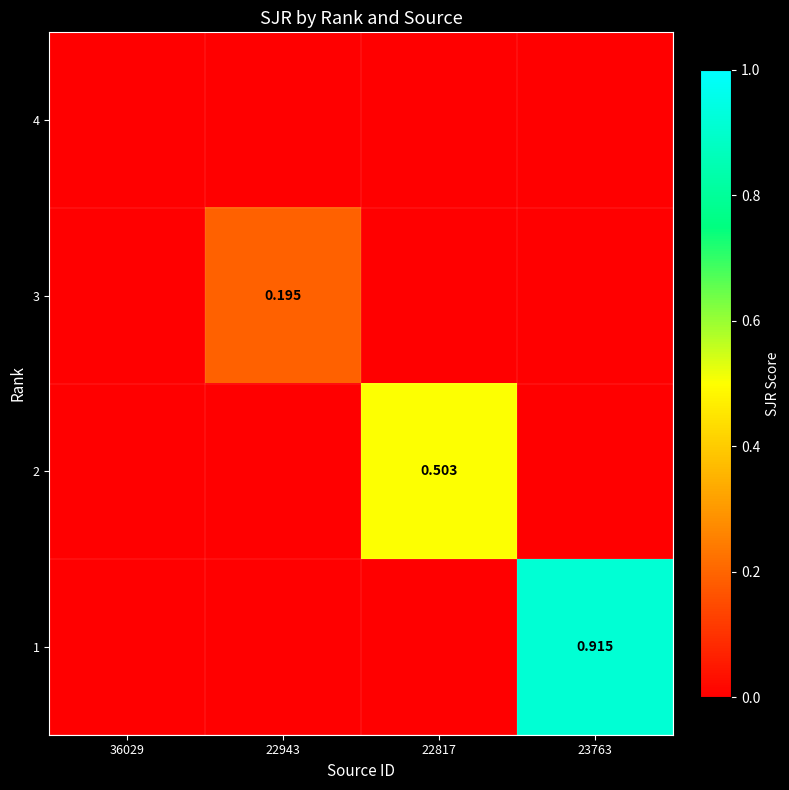

The 4 series shows 0.0 at 36029. True or false?

True